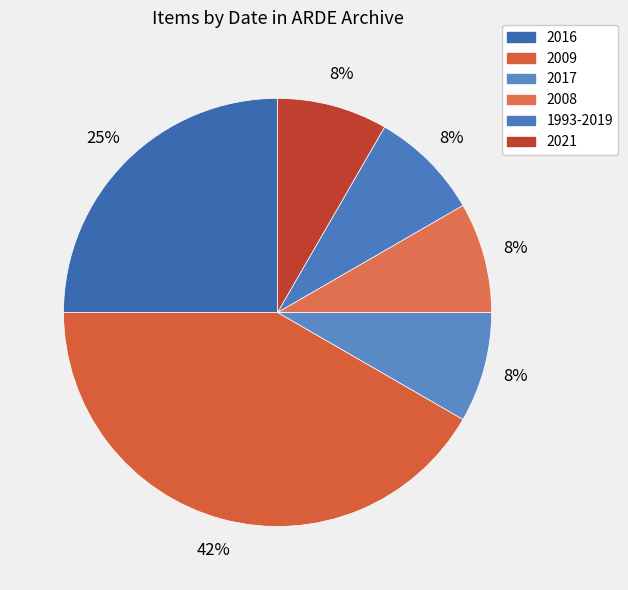

Rank the categories by value from highest to lowest.

2009, 2016, 2017, 2008, 1993-2019, 2021